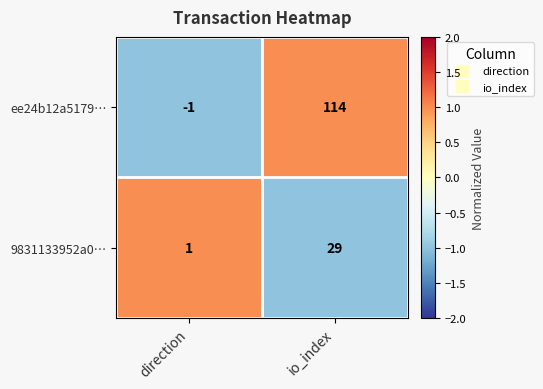

Between direction and io_index, which series saw the biggest shift?

ee24b12a5179…